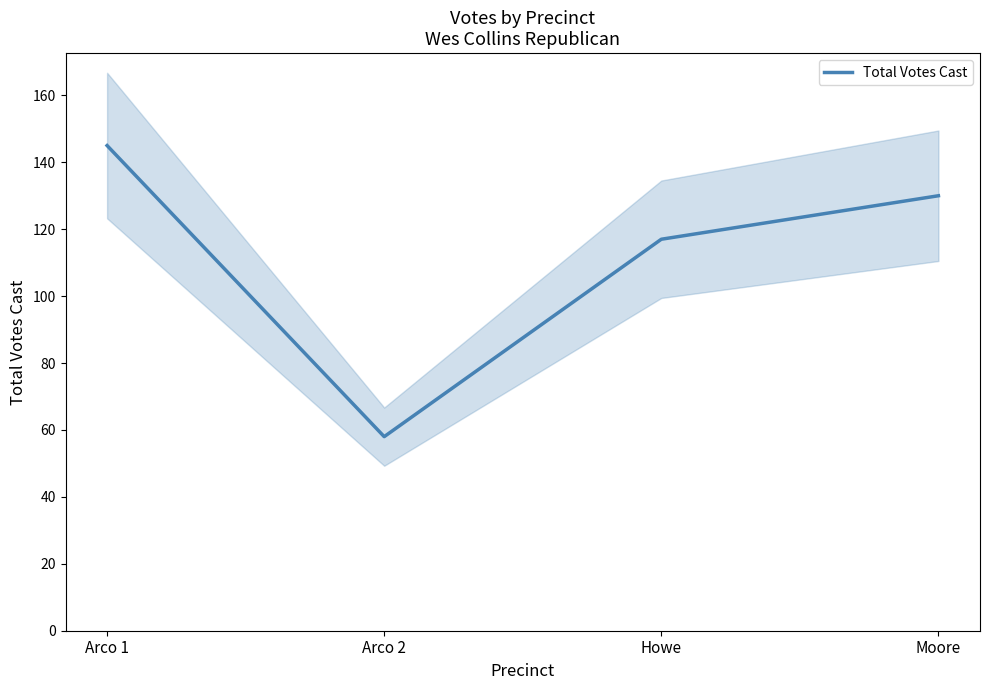

Count the values in the range 117 to 145.

3